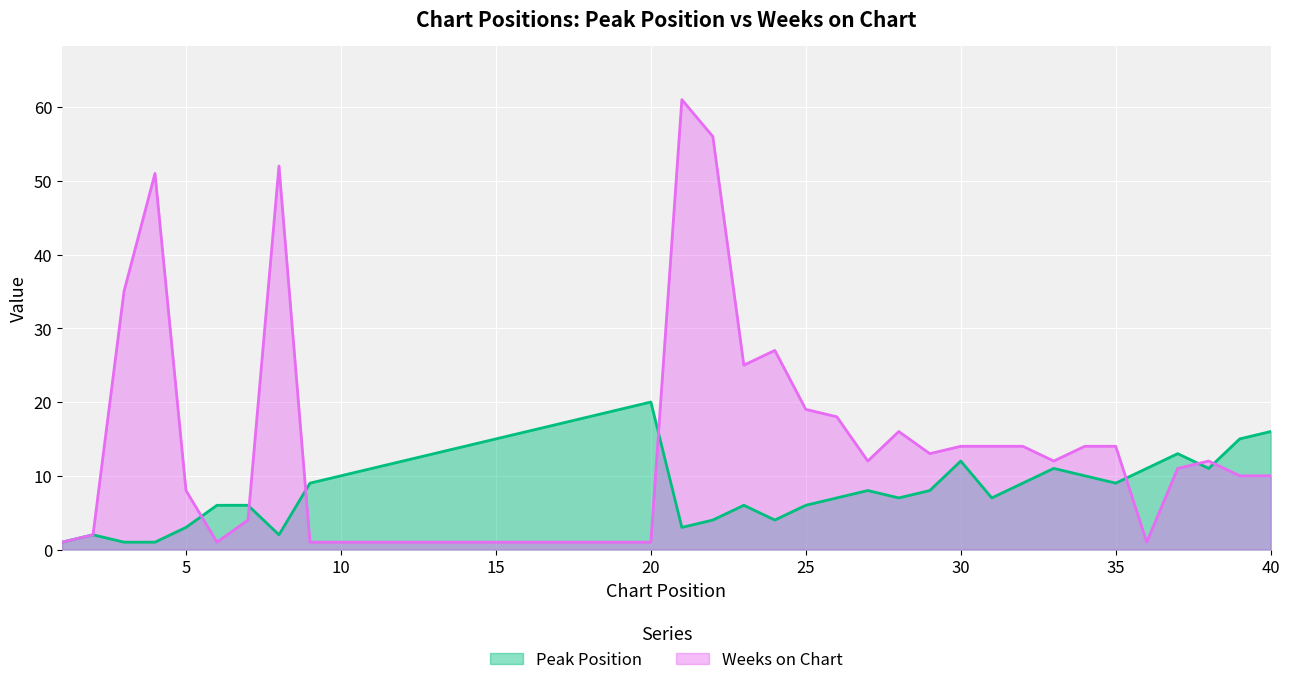

What is the value of the Peak Position point at the 19th from the left?

19